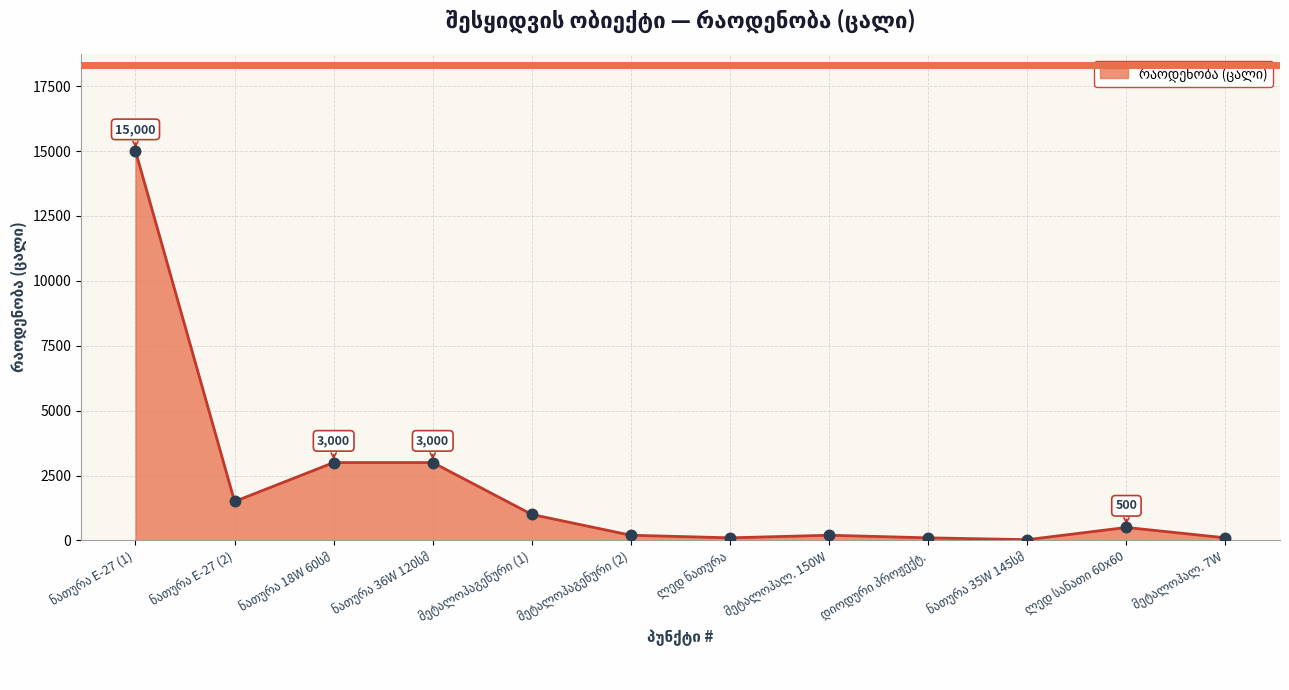

What is the difference between the maximum and minimum values?

14970